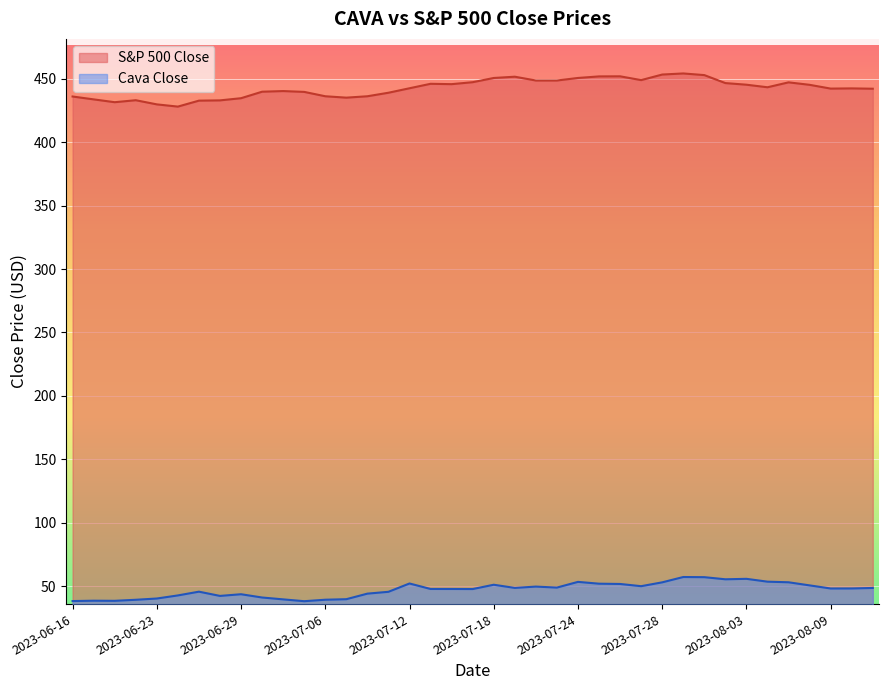

How many data points in Cava Close are less than 48?

19